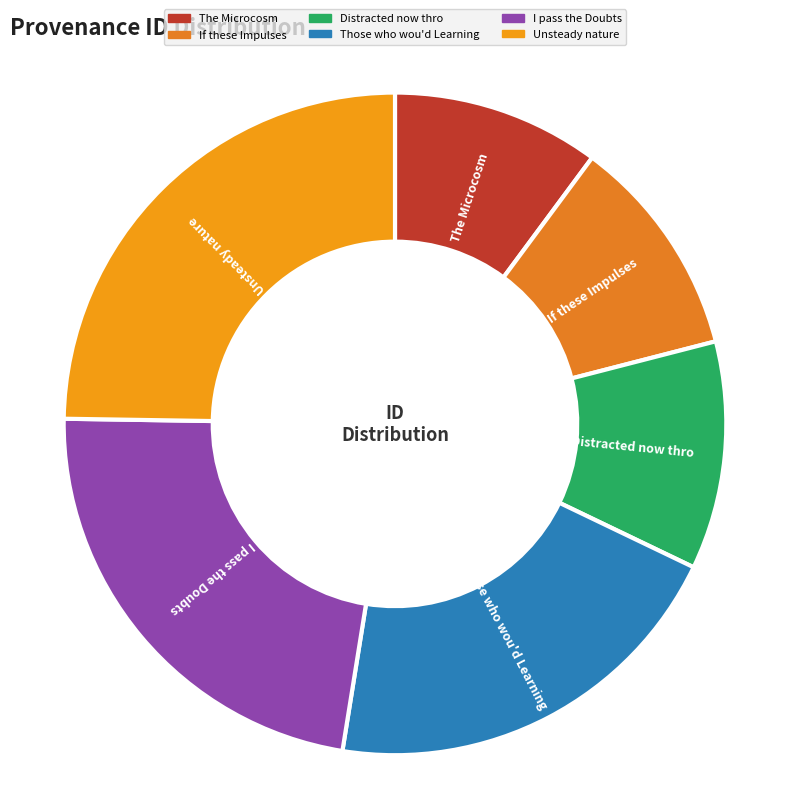

Which slice is the largest?

Unsteady nature